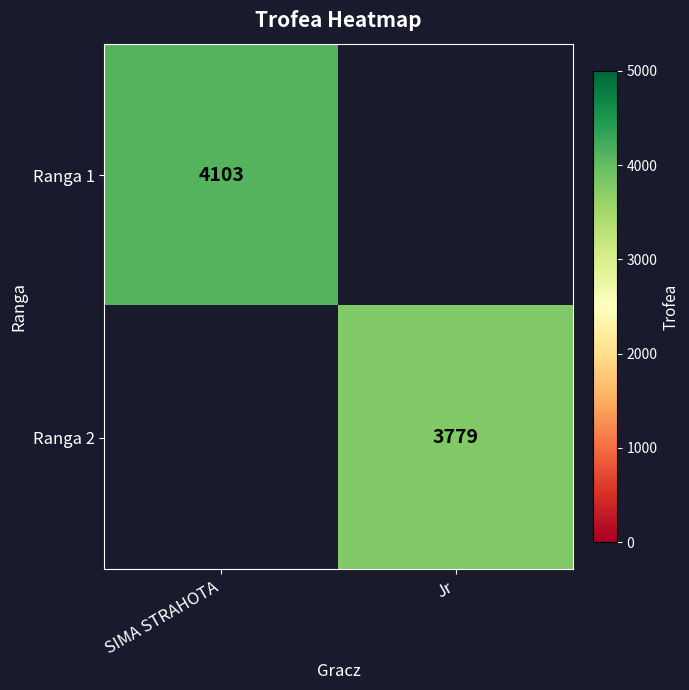

True or false: Ranga 2 has a value of 3779 at Jr.

True